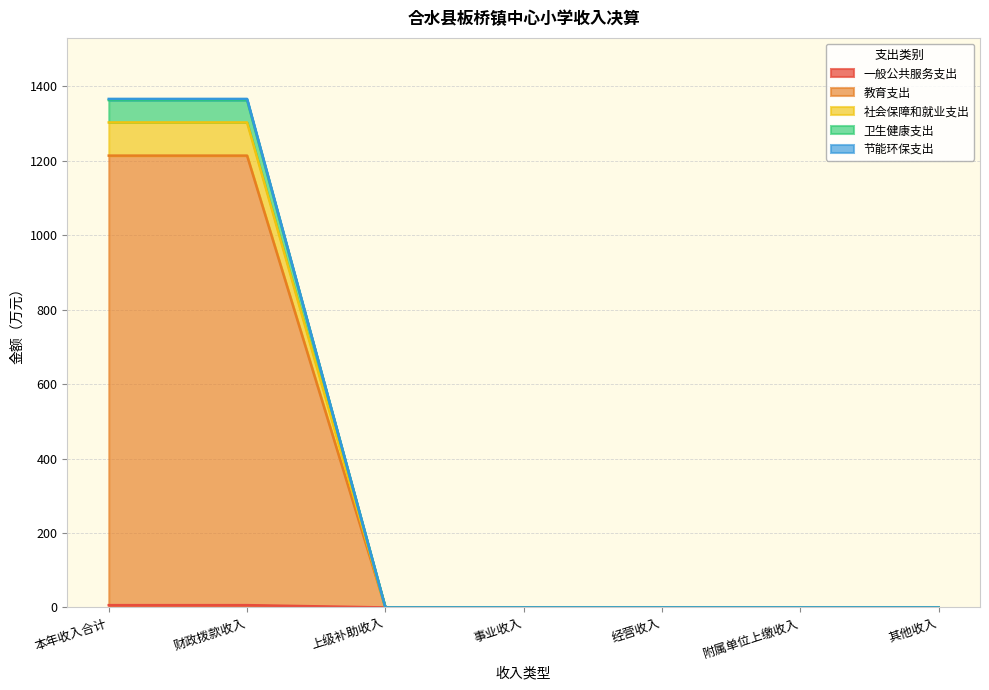

How many data points does each series have?

7